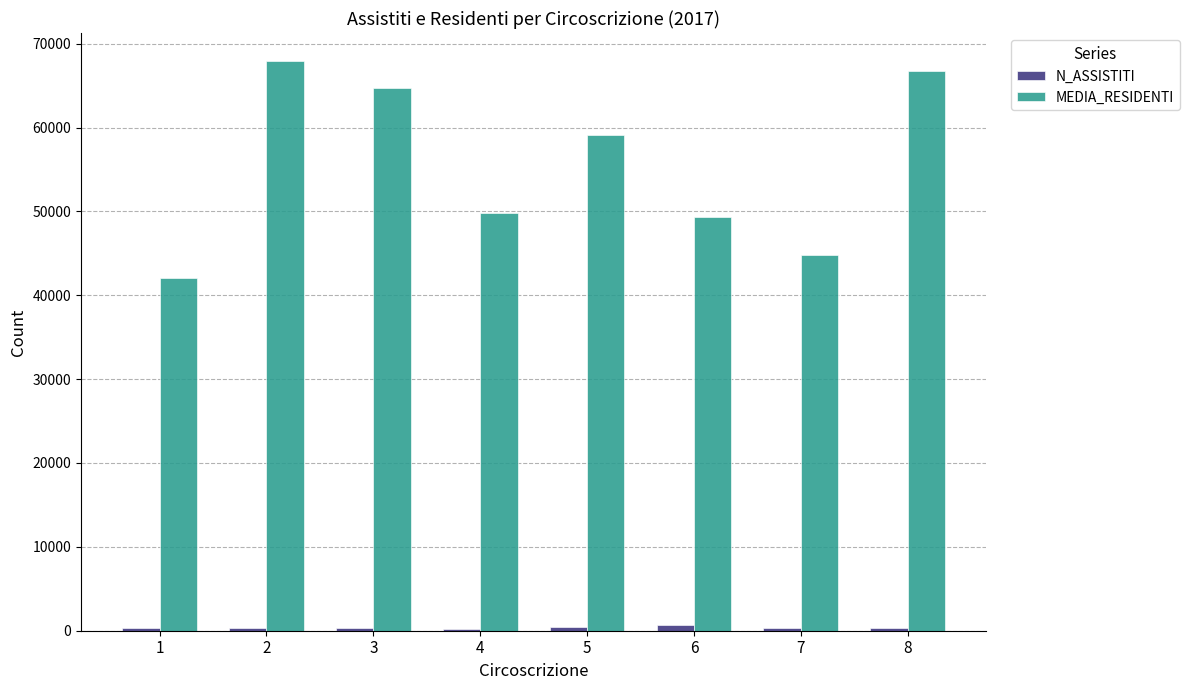

How many distinct data groups are displayed?

2